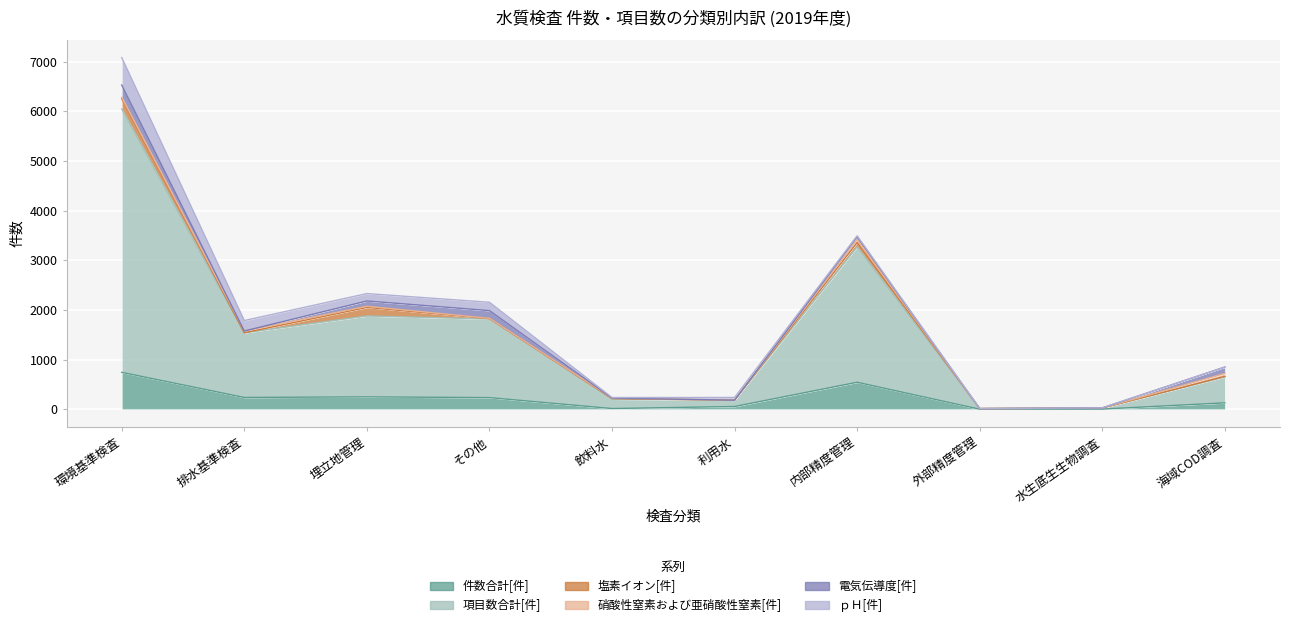

Rank the series at 環境基準検査 from lowest to highest value.

硝酸性窒素および亜硝酸性窒素[件], 塩素イオン[件], 電気伝導度[件], ｐＨ[件], 件数合計[件], 項目数合計[件]